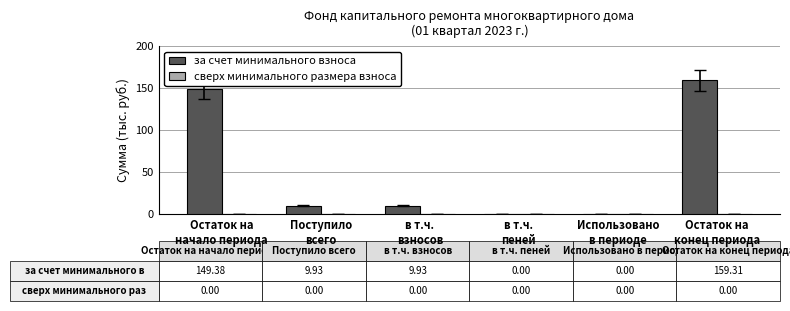

What is the sum of all values?

328.6